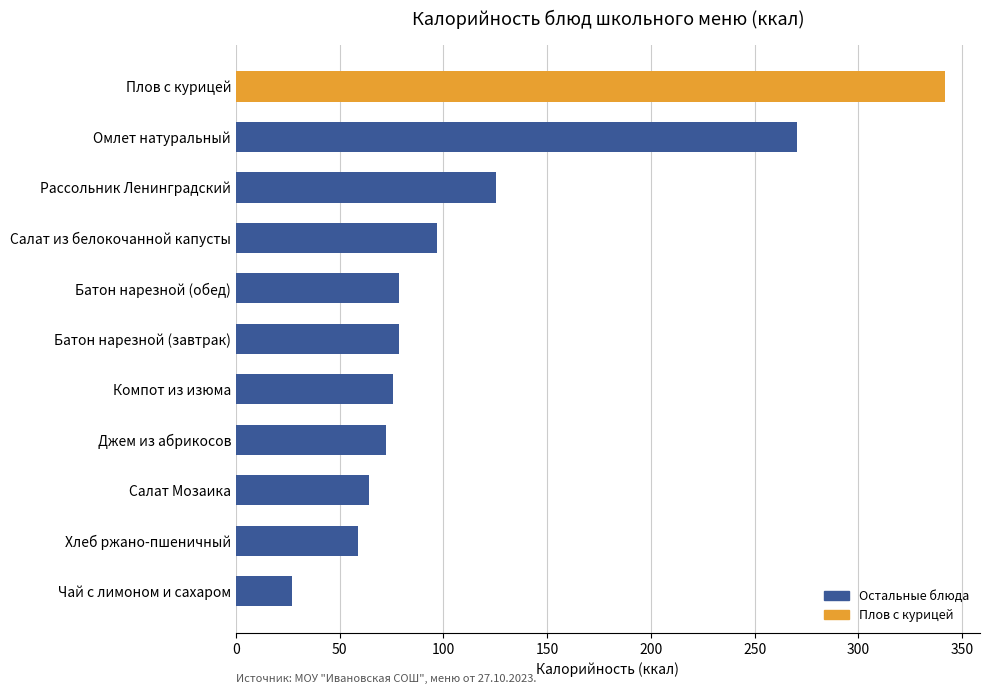

How many data points are less than 78?

5